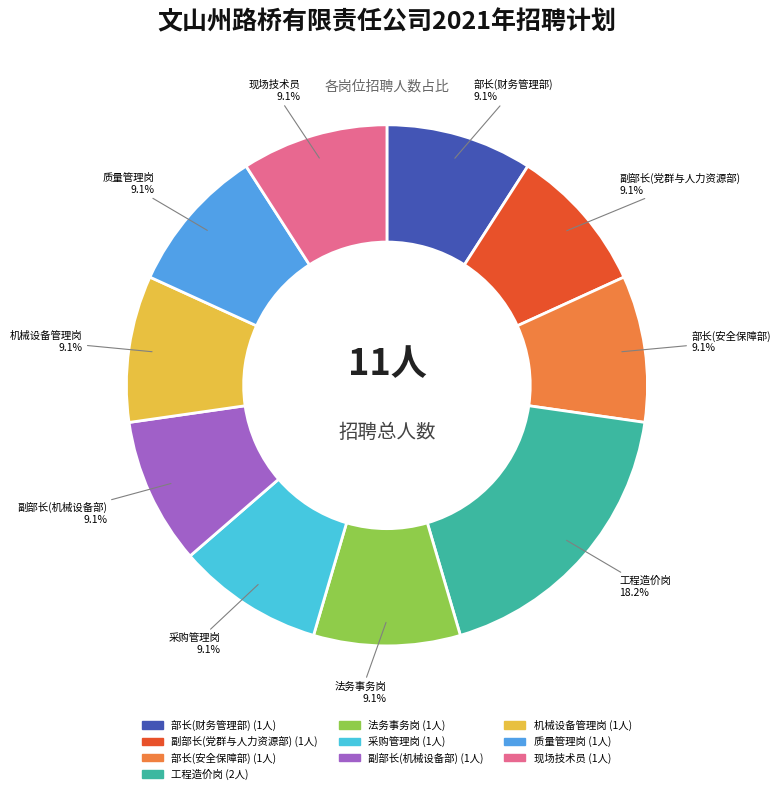

What is the largest slice in the pie chart?

工程造价岗